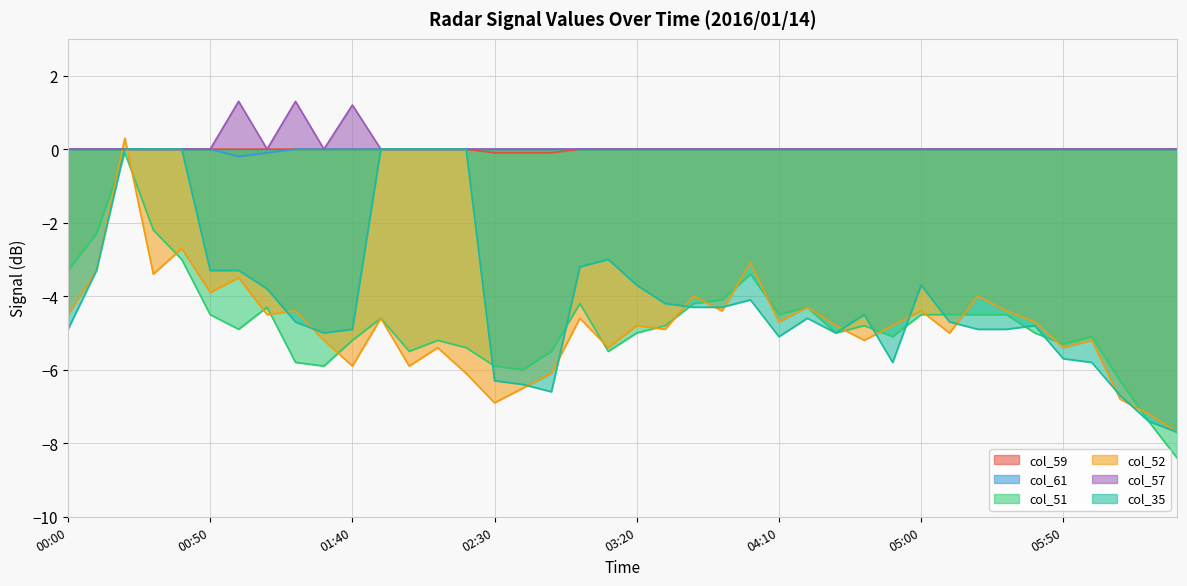

How many categories are shown in the chart?

40